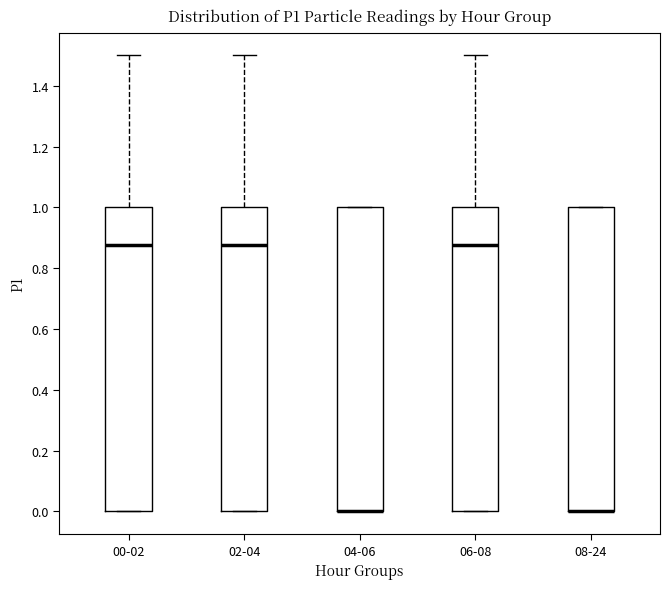

Where is the upper edge of the box for 02-04 on the y-axis? The values are not printed on the chart, so give them approximately, as read against the axis.

1.00